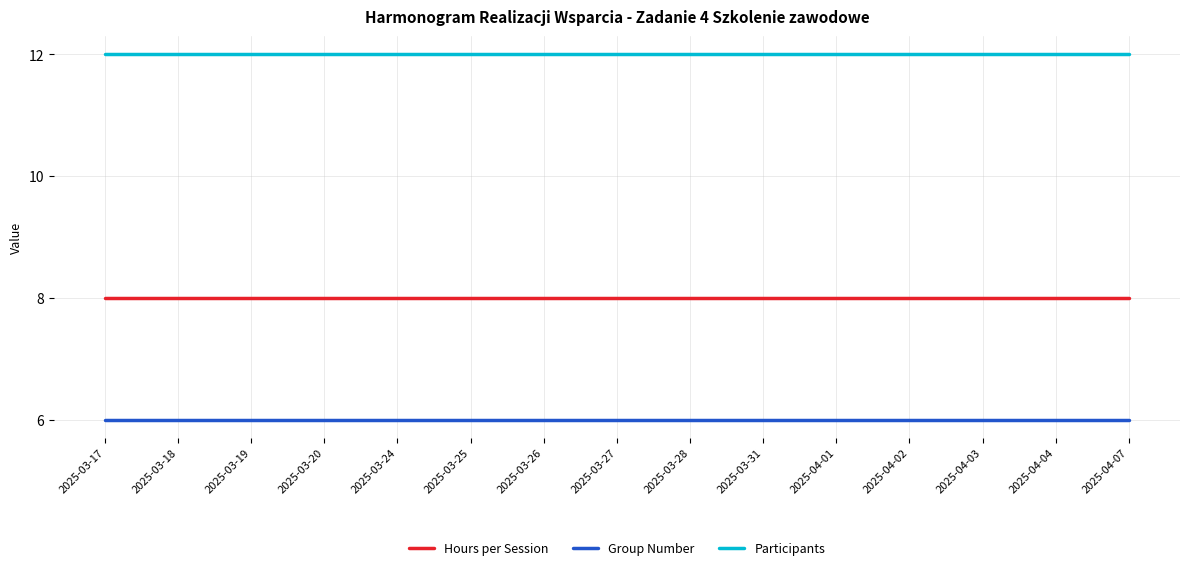

Reading left to right, what are all the values shown in this chart?

Hours per Session: 8	8	8	8	8	8	8	8	8	8	8	8	8	8	8
Group Number: 6	6	6	6	6	6	6	6	6	6	6	6	6	6	6
Participants: 12	12	12	12	12	12	12	12	12	12	12	12	12	12	12